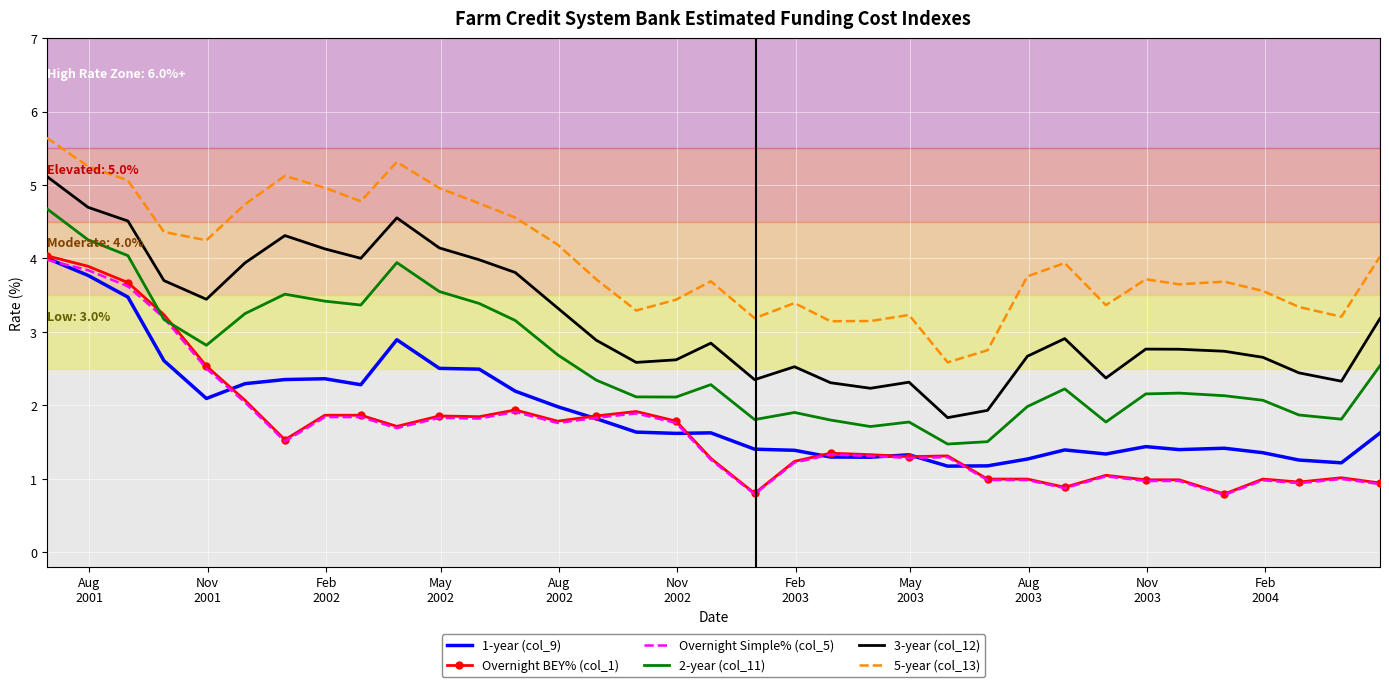

True or false: 5-year (col_13) and Overnight Simple% (col_5) cross at least once.

False